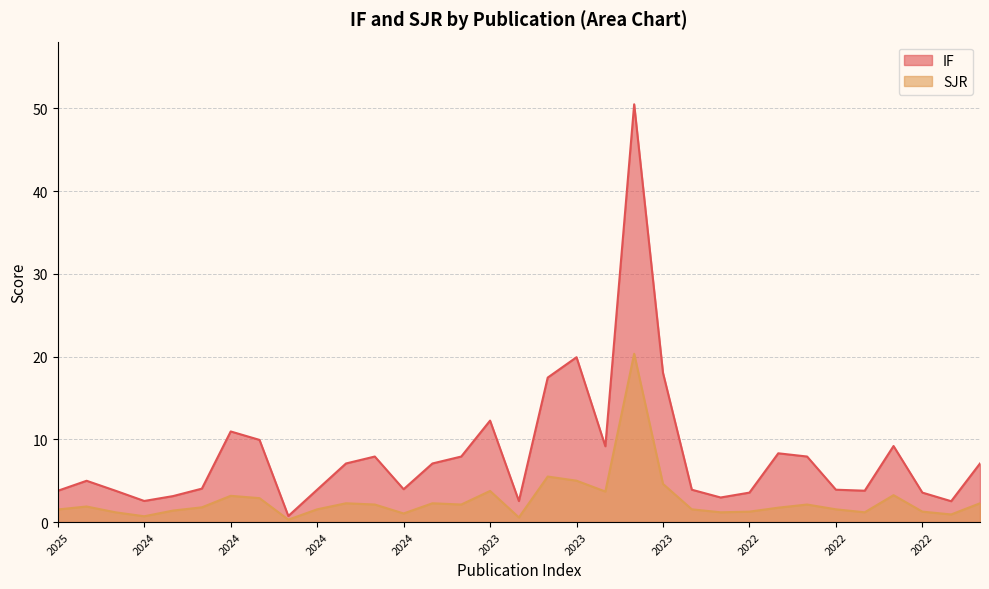

Reading left to right, extract all data points from this chart.

IF line: 3.8	5.0	3.8	2.5	3.1	4.0	10.9	9.9	0.7	3.9	7.1	7.9	4.0	7.1	7.9	12.3	2.5	17.5	19.9	9.2	50.5	18.0	3.9	3.0	3.6	8.3	7.9	3.9	3.8	9.2	3.6	2.5	7.1
SJR line: 1.5	1.9	1.2	0.7	1.4	1.8	3.2	2.9	0.3	1.5	2.3	2.1	1.0	2.3	2.1	3.8	0.6	5.5	5.0	3.7	20.3	4.6	1.5	1.2	1.3	1.7	2.1	1.5	1.2	3.2	1.3	0.9	2.3